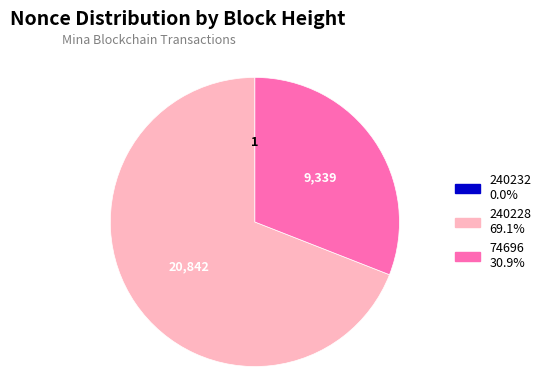

Does any single category account for the majority?

Yes